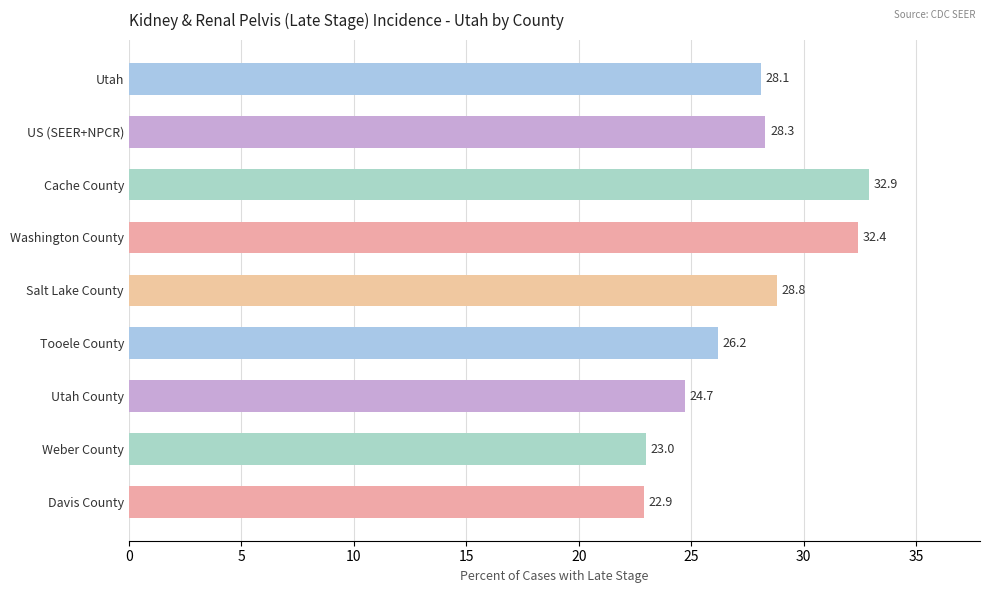

Count the number of categories in the chart.

9